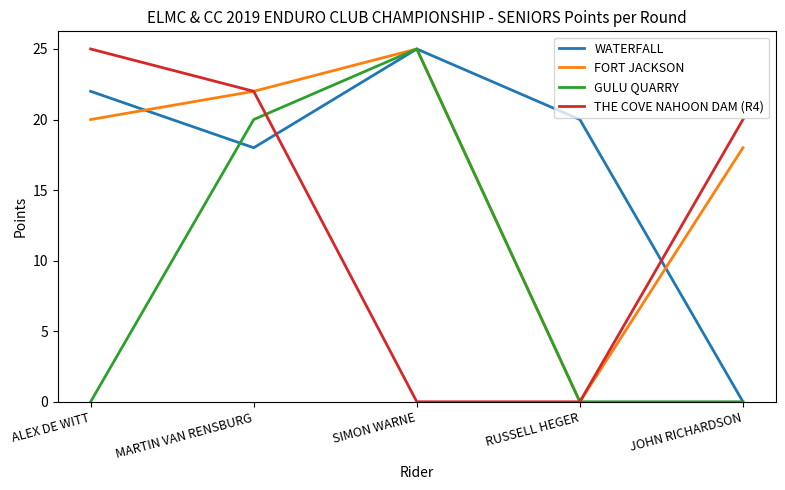

What is the highest value of the THE COVE NAHOON DAM (R4) series?

25